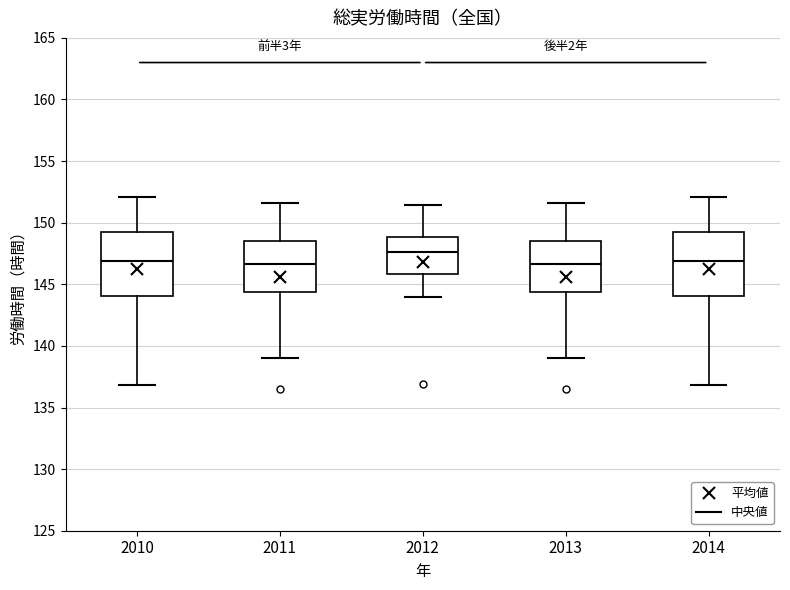

Reading left to right, read every box against the y-axis: the position of its median line, the range the box covers, and the ends of its whiskers. The values are not printed on the chart, so give them approximately, as read against the axis.

2010: median 147.0, box 144.0 to 149.0, whiskers 137.0 to 152.0
2011: median 146.5, box 144.5 to 148.5, whiskers 139.0 to 151.5
2012: median 147.5, box 146.0 to 149.0, whiskers 144.0 to 151.5
2013: median 146.5, box 144.5 to 148.5, whiskers 139.0 to 151.5
2014: median 147.0, box 144.0 to 149.0, whiskers 137.0 to 152.0